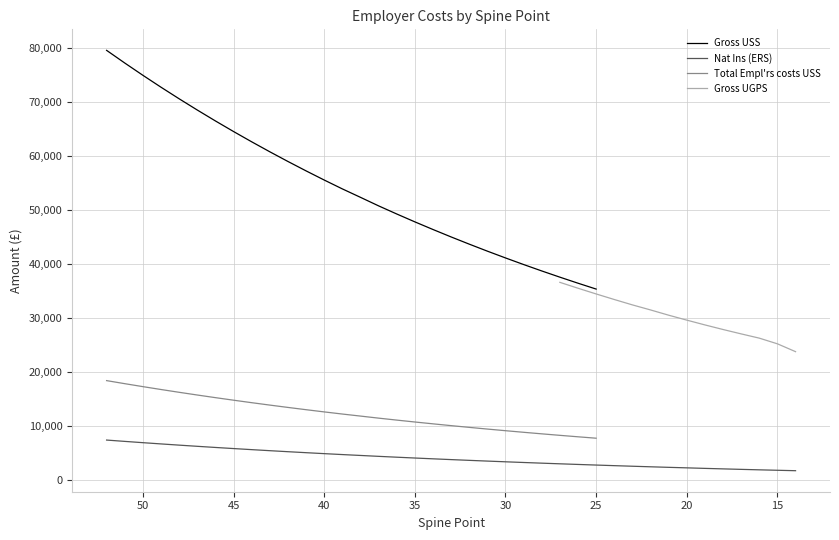

Reading left to right, list all the values displayed in this chart.

Spine Point: 0=52.0	1=51.0	2=50.0	3=49.0	4=48.0	5=47.0	6=46.0	7=45.0	8=44.0	9=43.0	10=42.0	11=41.0	12=40.0	13=39.0	14=38.0	15=37.0	16=36.0	17=35.0	18=34.0	19=33.0	20=32.0	21=31.0	22=30.0	23=29.0	24=28.0	25=27.0	26=26.0	27=25.0	28=24.0	29=23.0	30=22.0	31=21.0	32=20.0	33=19.0	34=18.0	35=17.0	36=16.0	37=15.0	38=14.0
Gross USS: 0=79513.1	1=77169.7	2=74894.9	3=72685.9	4=70542.8	5=68461.7	6=66441.2	7=64480.0	8=62575.5	9=60726.4	10=58931.3	11=57188.9	12=55495.2	13=53853.0	14=52289.9	15=50709.6	16=49205.7	17=47745.4	18=46329.9	19=44952.6	20=43617.4	21=42319.2	22=41061.8	23=39838.7	24=38651.2	25=37499.3	26=36380.3	27=35295.6	28=0.0	29=0.0	30=0.0	31=0.0	32=0.0	33=0.0	34=0.0	35=0.0	36=0.0	37=0.0	38=0.0
Total Empl'rs costs USS: 0=18335.1	1=17769.7	2=17220.9	3=16687.9	4=16170.8	5=15668.7	6=15181.2	7=14708.0	8=14248.5	9=13802.4	10=13369.3	11=12948.9	12=12540.2	13=12144.0	14=11766.9	15=11385.6	16=11022.7	17=10670.4	18=10328.9	19=9996.6	20=9674.4	21=9361.2	22=9057.8	23=8762.7	24=8476.2	25=8198.3	26=7928.3	27=7666.6	28=0.0	29=0.0	30=0.0	31=0.0	32=0.0	33=0.0	34=0.0	35=0.0	36=0.0	37=0.0	38=0.0
Gross UGPS: 0=0.0	1=0.0	2=0.0	3=0.0	4=0.0	5=0.0	6=0.0	7=0.0	8=0.0	9=0.0	10=0.0	11=0.0	12=0.0	13=0.0	14=0.0	15=0.0	16=0.0	17=0.0	18=0.0	19=0.0	20=0.0	21=0.0	22=0.0	23=0.0	24=0.0	25=36539.3	26=35448.9	27=34389.7	28=33361.7	29=32362.5	30=31427.8	31=30453.2	32=29539.7	33=28652.9	34=27803.9	35=26990.7	36=26202.9	37=25150.9	38=23697.9
Nat Ins (ERS): 0=7323.1	1=7077.7	2=6839.6	3=6608.3	4=6383.9	5=6166.0	6=5954.4	7=5749.1	8=5549.7	9=5356.1	10=5168.1	11=4985.7	12=4808.3	13=4636.4	14=4472.7	15=4307.3	16=4149.8	17=3996.9	18=3848.7	19=3704.5	20=3564.7	21=3428.7	22=3297.1	23=3169.0	24=3044.7	25=2924.1	26=2806.9	27=2693.3	28=2582.9	29=2475.7	30=2371.7	31=2270.5	32=2175.8	33=2077.2	34=1984.7	35=1894.9	36=1808.9	37=1726.7	38=1646.9